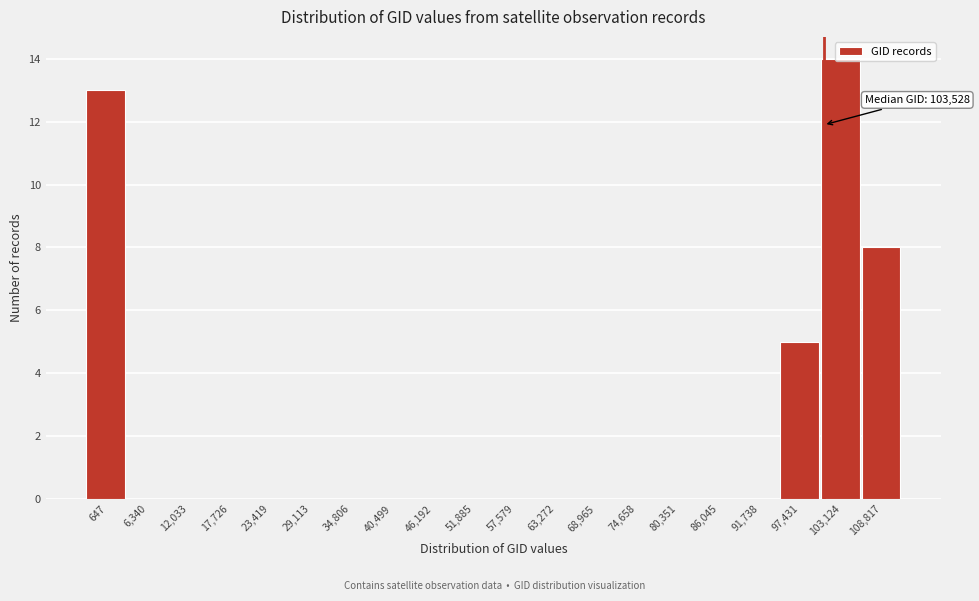

What is the sum of all values?

40